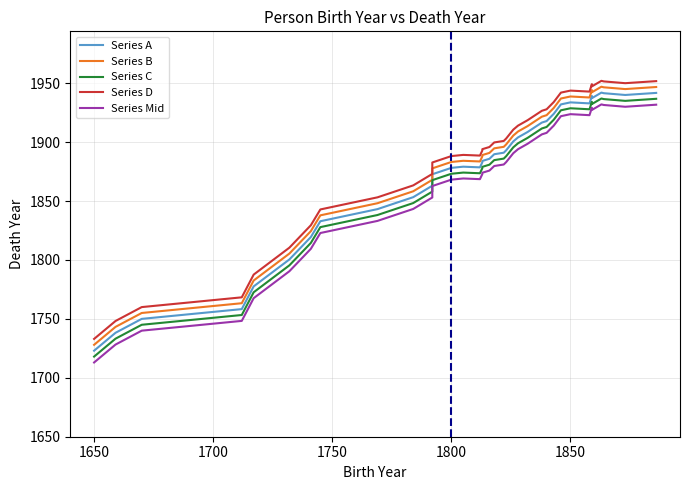

Reading right to left, transcribe all the data shown in this chart.

Series A: 1941.8	1940.0	1941.5	1942.0	1937.3	1939.1	1932.9	1933.7	1932.0	1924.0	1917.9	1916.6	1908.6	1904.0	1900.6	1893.0	1891.0	1889.7	1885.9	1884.0	1882.9	1878.6	1879.1	1878.1	1872.7	1863.0	1853.3	1843.1	1832.9	1819.4	1800.4	1777.6	1758.3	1750.0	1738.2	1723.0
Series B: 1946.8	1945.0	1946.5	1947.0	1942.3	1944.1	1937.9	1938.7	1937.0	1929.0	1922.9	1921.6	1913.6	1909.0	1905.6	1898.0	1896.0	1894.7	1890.9	1889.0	1887.9	1883.6	1884.1	1883.1	1877.7	1868.0	1858.3	1848.1	1837.9	1824.4	1805.4	1782.6	1763.3	1755.0	1743.2	1728.0
Series C: 1936.8	1935.0	1936.5	1937.0	1932.3	1934.1	1927.9	1928.7	1927.0	1919.0	1912.9	1911.6	1903.6	1899.0	1895.6	1888.0	1886.0	1884.7	1880.9	1879.0	1877.9	1873.6	1874.1	1873.1	1867.7	1858.0	1848.3	1838.1	1827.9	1814.4	1795.4	1772.6	1753.3	1745.0	1733.2	1718.0
Series D: 1951.8	1950.0	1951.5	1952.0	1947.3	1949.1	1942.9	1943.7	1942.0	1934.0	1927.9	1926.6	1918.6	1914.0	1910.6	1903.0	1901.0	1899.7	1895.9	1894.0	1892.9	1888.6	1889.1	1888.1	1882.7	1873.0	1863.3	1853.1	1842.9	1829.4	1810.4	1787.6	1768.3	1760.0	1748.2	1733.0
Series Mid: 1931.8	1930.0	1931.5	1932.0	1927.3	1929.1	1922.9	1923.7	1922.0	1914.0	1907.9	1906.6	1898.6	1894.0	1890.6	1883.0	1881.0	1879.7	1875.9	1874.0	1872.9	1868.6	1869.1	1868.1	1862.7	1853.0	1843.3	1833.1	1822.9	1809.4	1790.4	1767.6	1748.3	1740.0	1728.2	1713.0